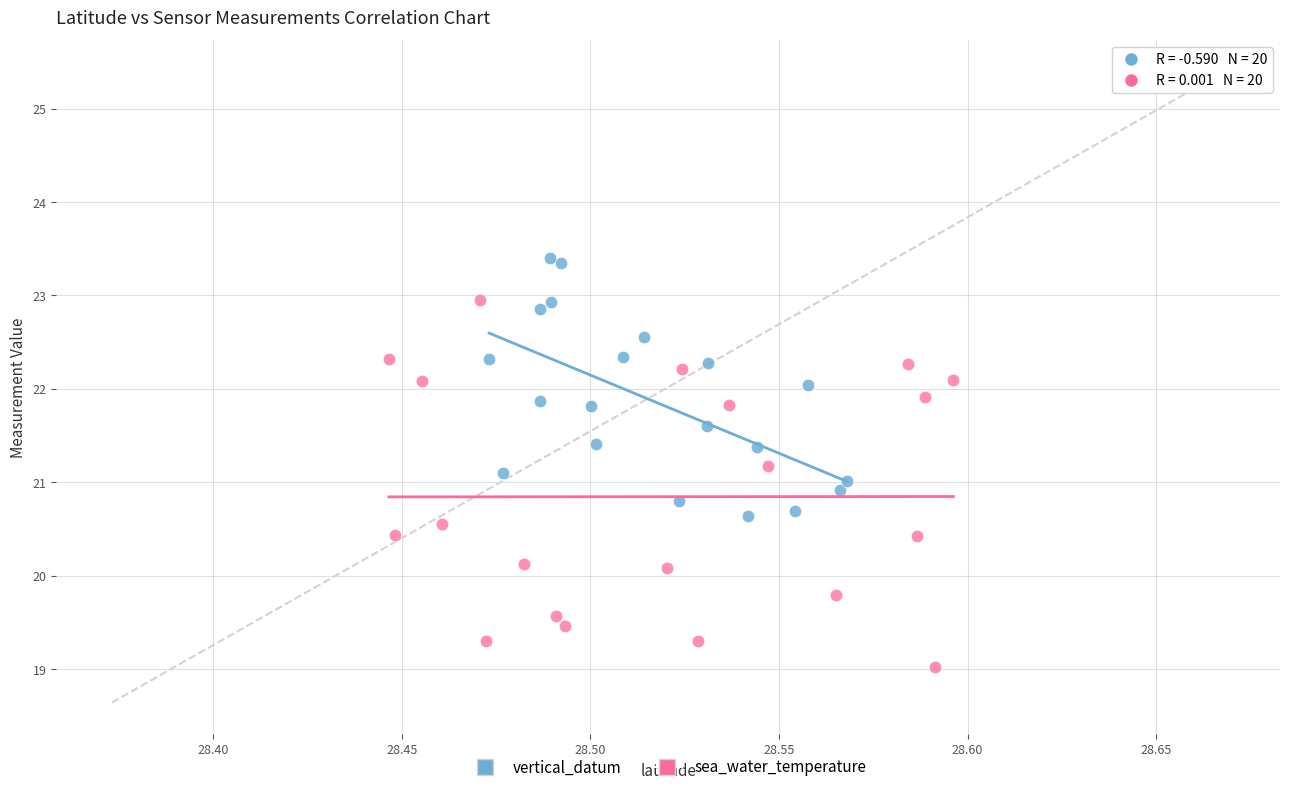

What are all the series names shown in the legend?

vertical_datum, sea_water_temperature